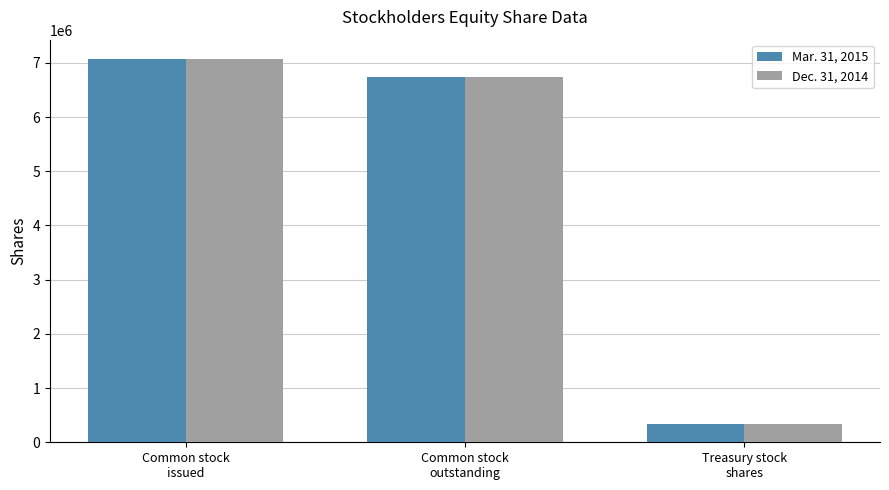

At Common stock
issued, list the series in order from smallest to largest.

Dec. 31, 2014, Mar. 31, 2015